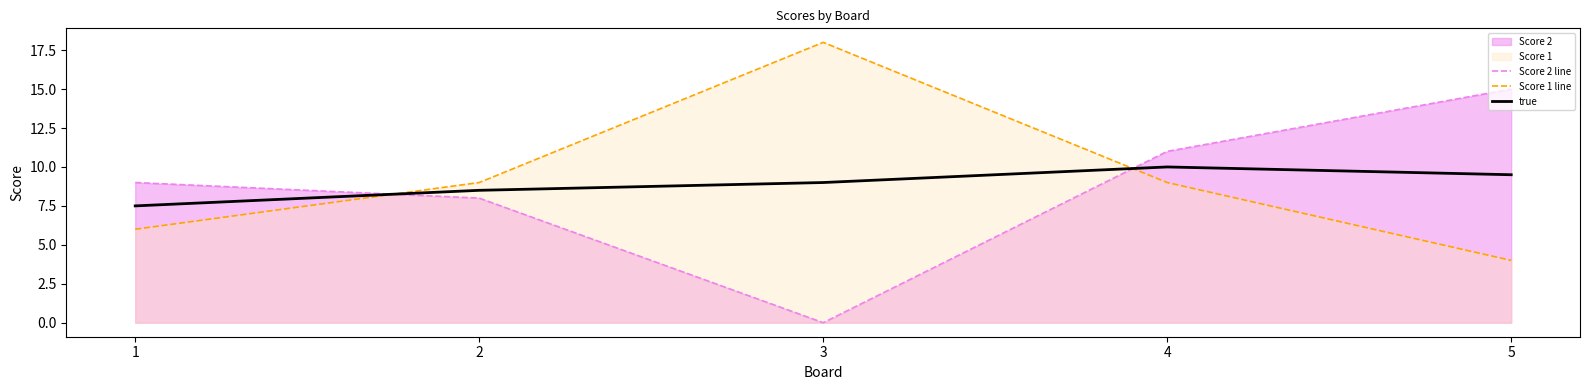

How many positive values does the Score 2 line series have?

4